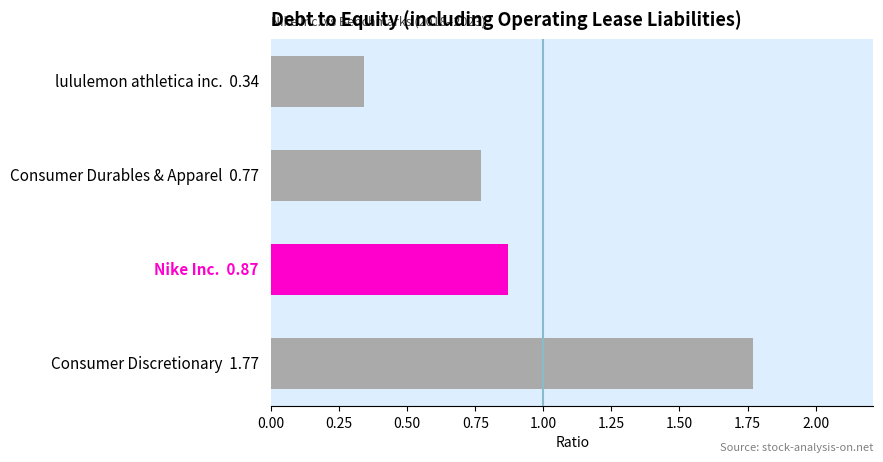

What is the difference between the maximum and minimum values?

1.4